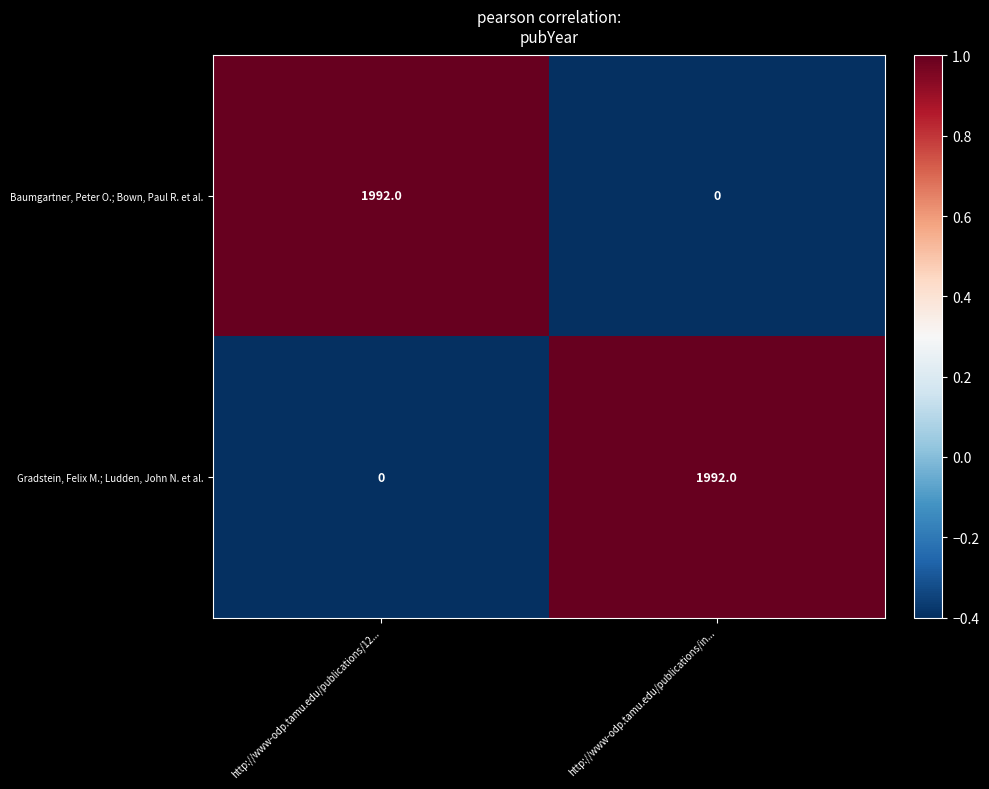

What is the spread (max minus min) of values at http://www-odp.tamu.edu/publications/in...?

1992